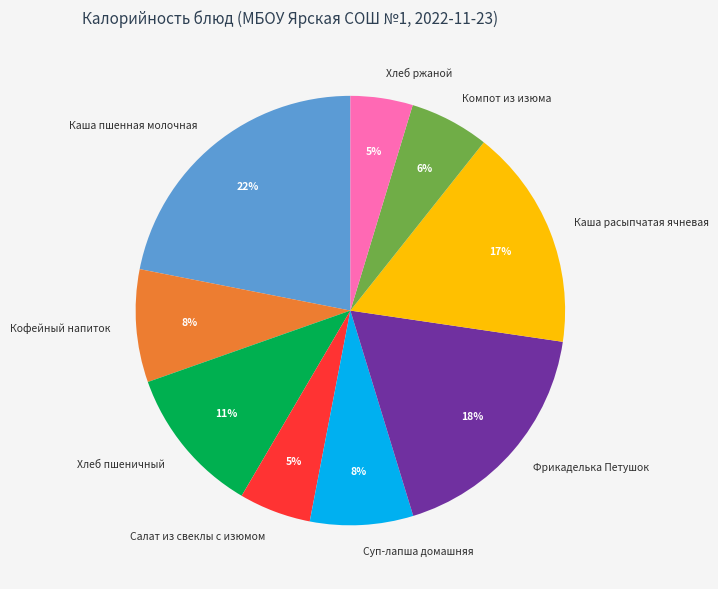

Which slice is the largest?

Каша пшенная молочная